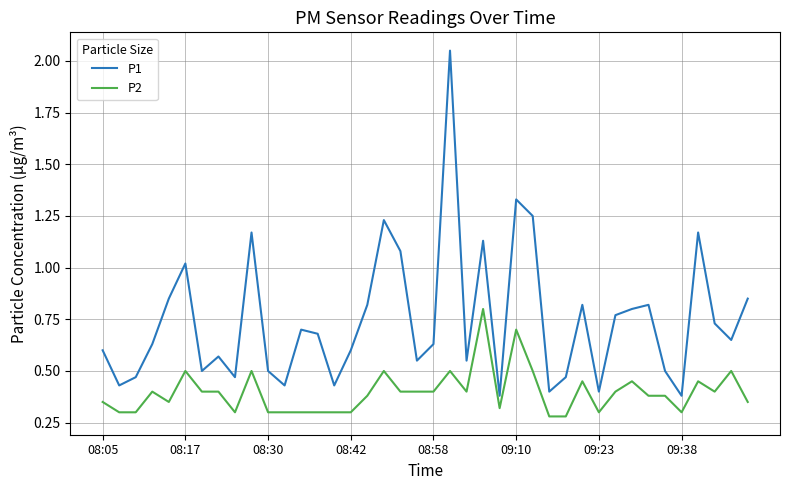

Which series has the widest spread of values?

P1